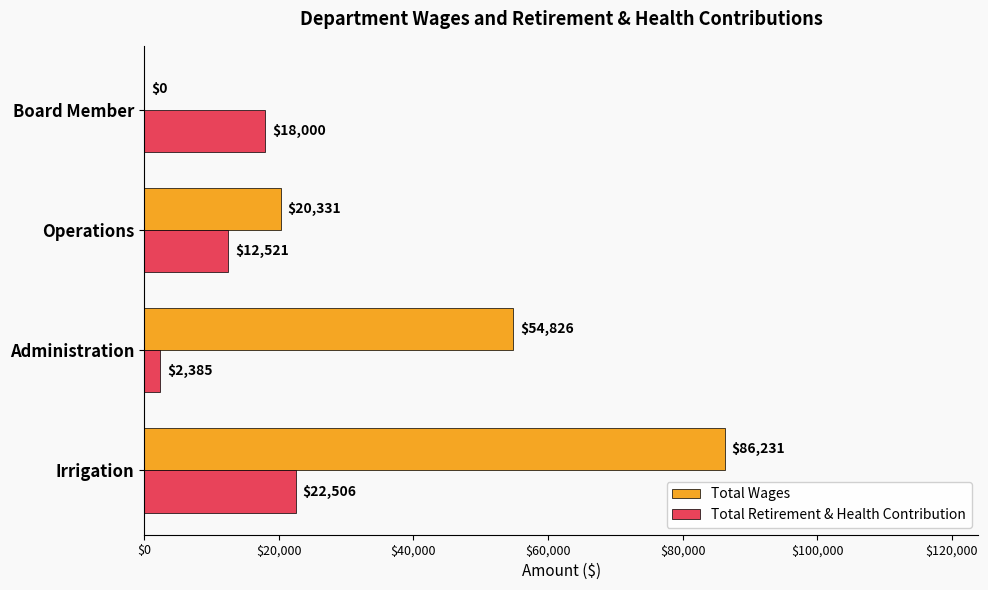

The Total Wages series shows 54826 at Administration. True or false?

True